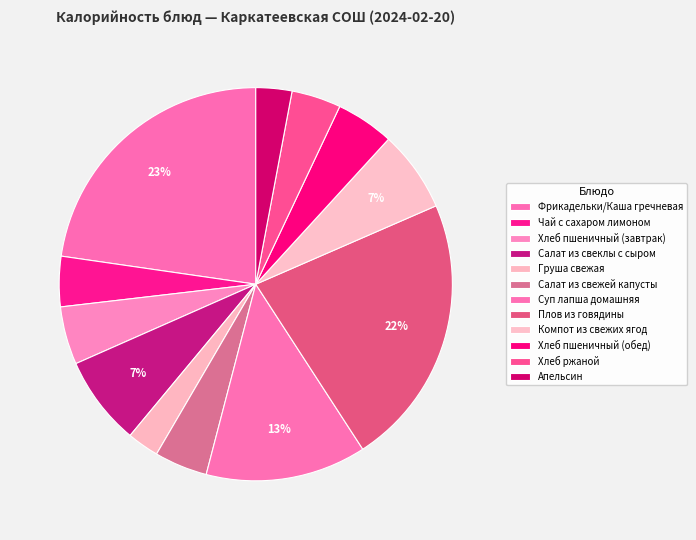

Rank the categories by value from lowest to highest.

Груша свежая, Апельсин, Хлеб ржаной, Чай с сахаром лимоном, Салат из свежей капусты, Хлеб пшеничный (завтрак), Хлеб пшеничный (обед), Компот из свежих ягод, Салат из свеклы с сыром, Суп лапша домашняя, Плов из говядины, Фрикадельки/Каша гречневая